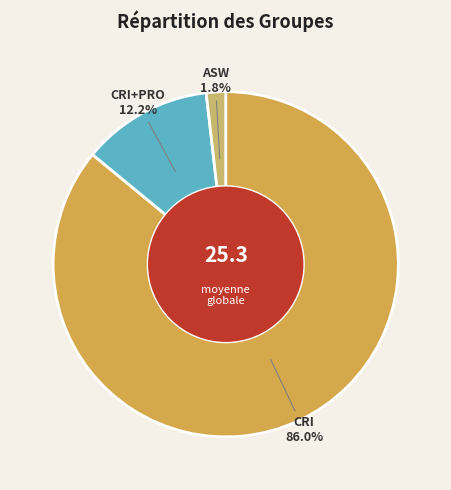

What is the total percentage of CRI+PRO and CRI?

98.2%